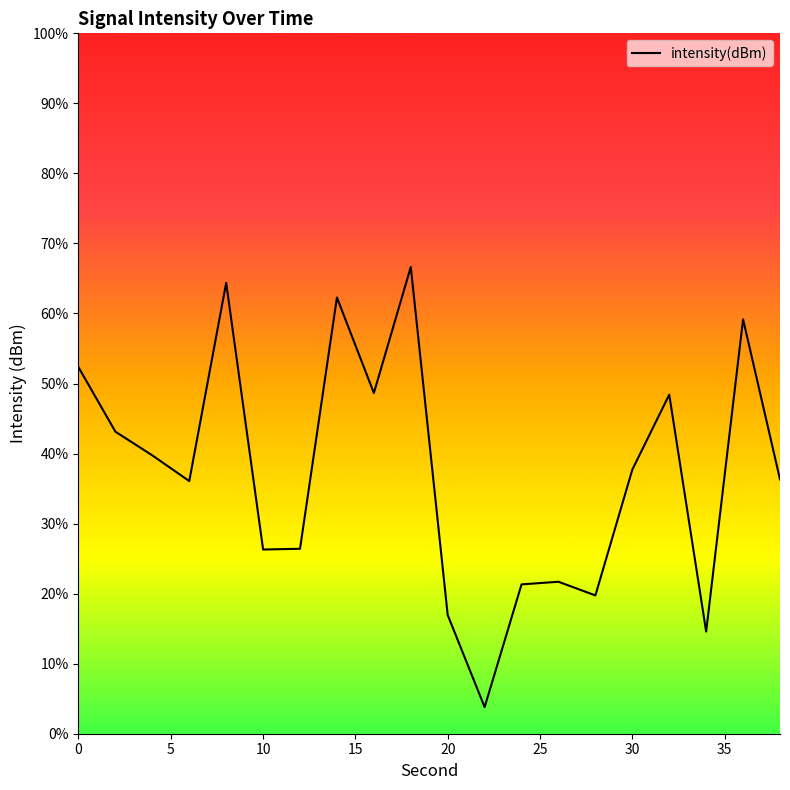

What is the maximum value shown in the chart?

66.6